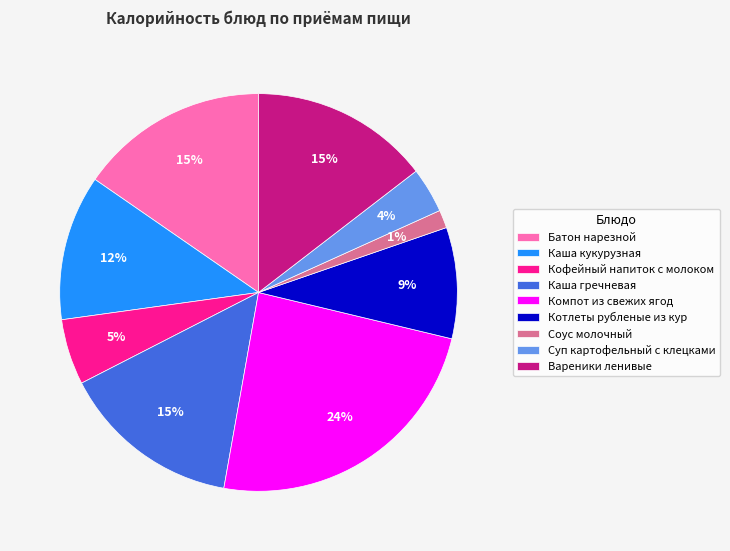

How many slices are in this pie chart?

9